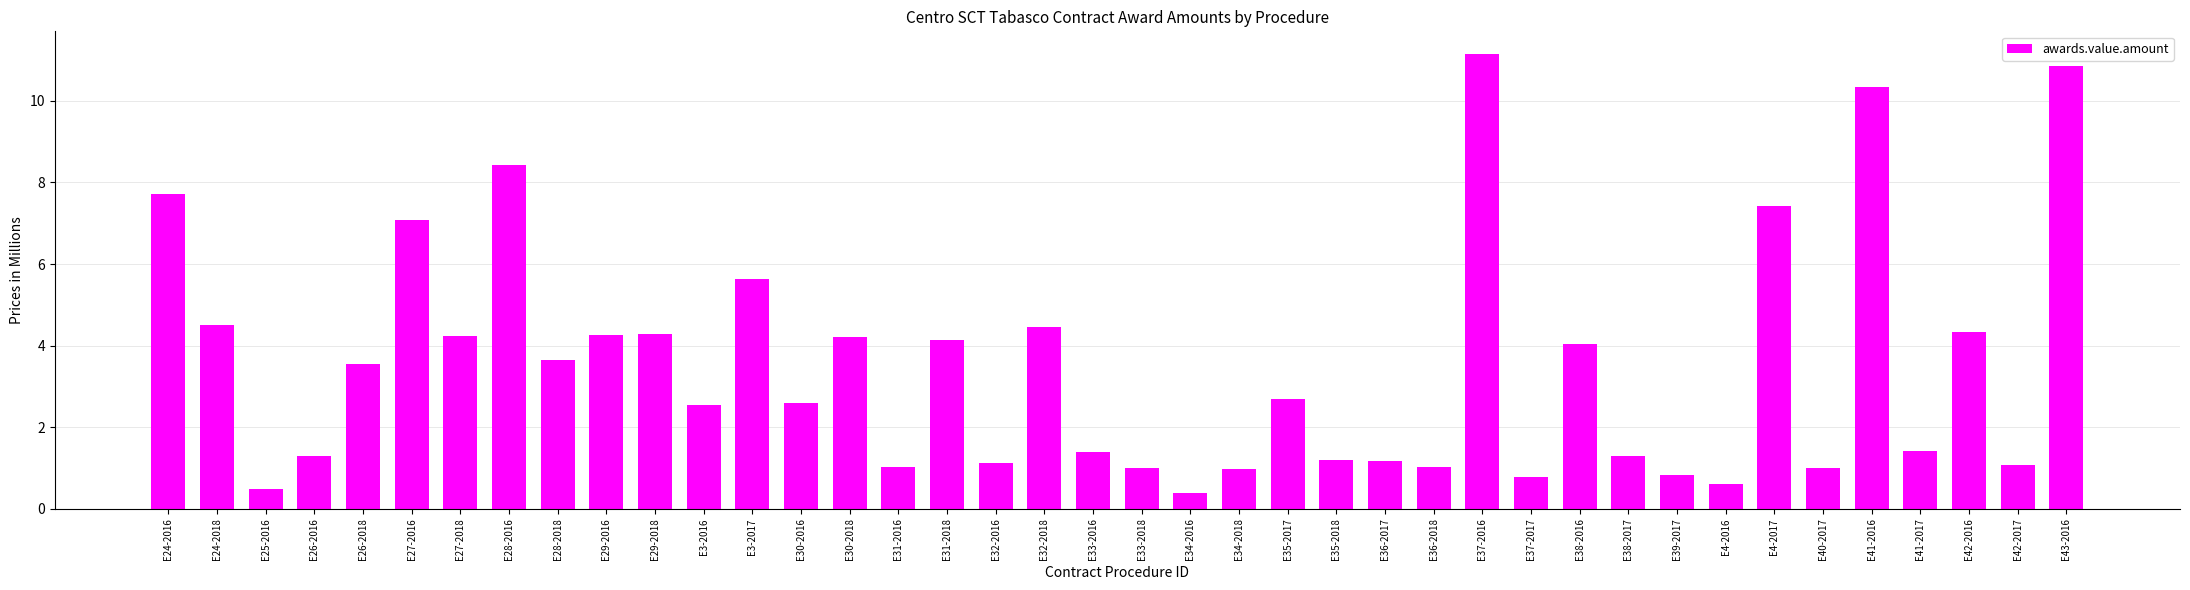

At which label does the data first exceed 2?

E24-2016